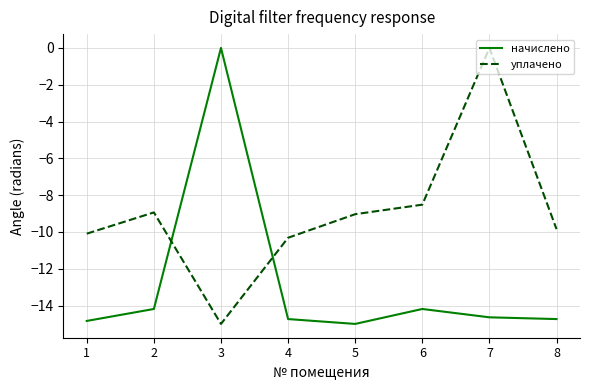

After their last crossing, which series has the higher values: начислено or уплачено?

уплачено